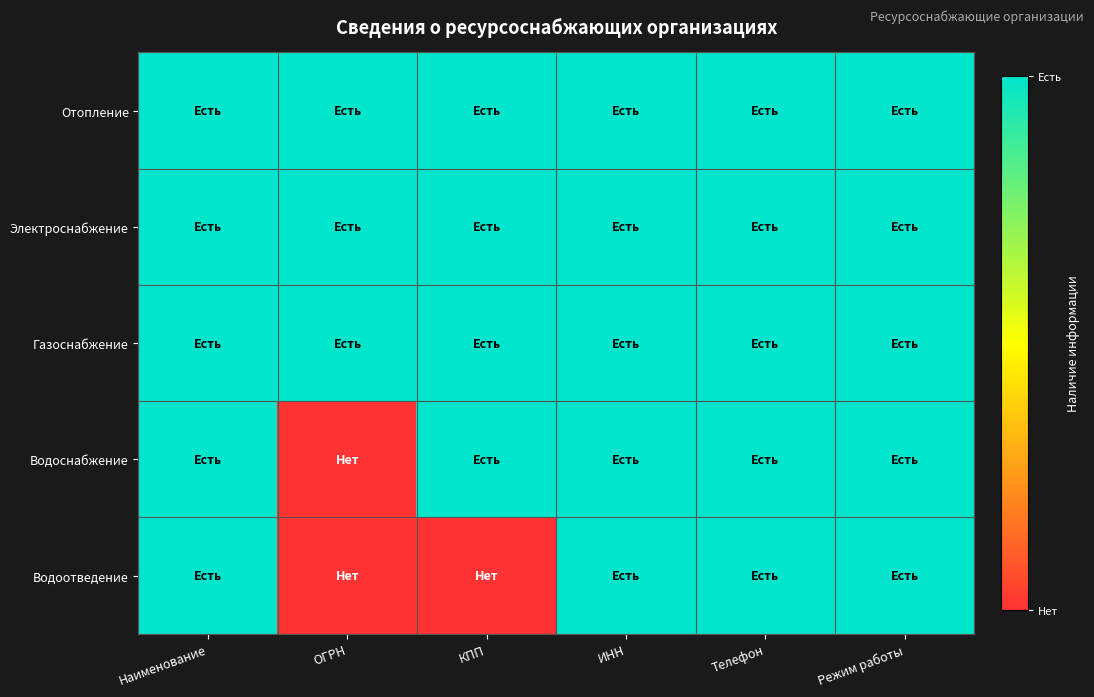

Reading right to left, extract all data points from this chart.

Отопление: Режим работы=1	Телефон=1	ИНН=1	КПП=1	ОГРН=1	Наименование=1
Электроснабжение: Режим работы=1	Телефон=1	ИНН=1	КПП=1	ОГРН=1	Наименование=1
Газоснабжение: Режим работы=1	Телефон=1	ИНН=1	КПП=1	ОГРН=1	Наименование=1
Водоснабжение: Режим работы=1	Телефон=1	ИНН=1	КПП=1	ОГРН=0	Наименование=1
Водоотведение: Режим работы=1	Телефон=1	ИНН=1	КПП=0	ОГРН=0	Наименование=1